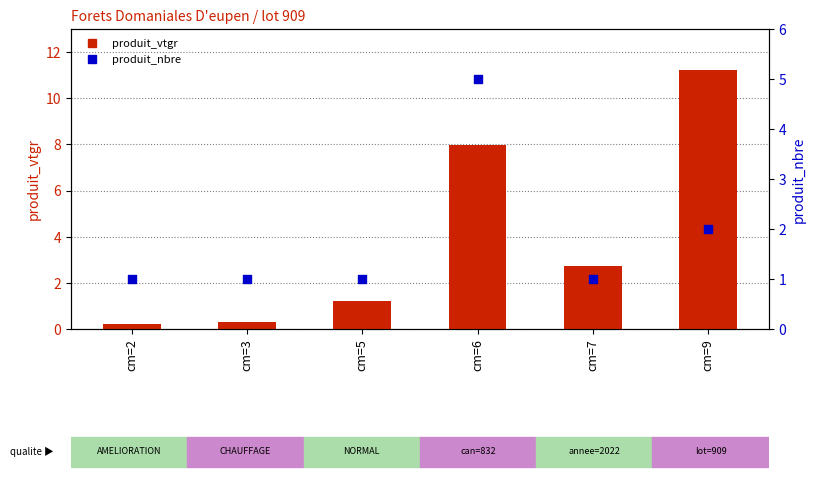

What is the total value across all series at cm=7?

3.7